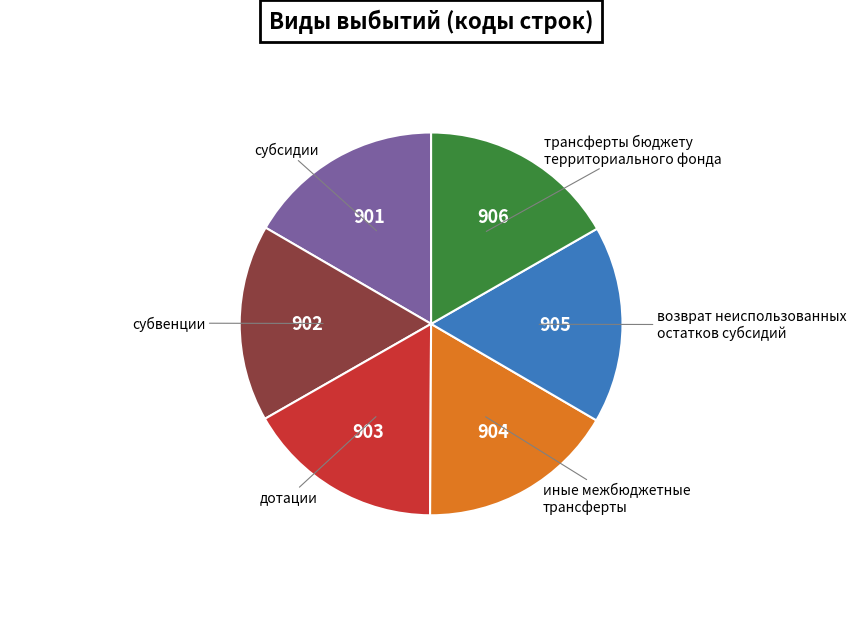

What percentage do иные межбюджетные трансферты and субвенции together represent?

33.3%